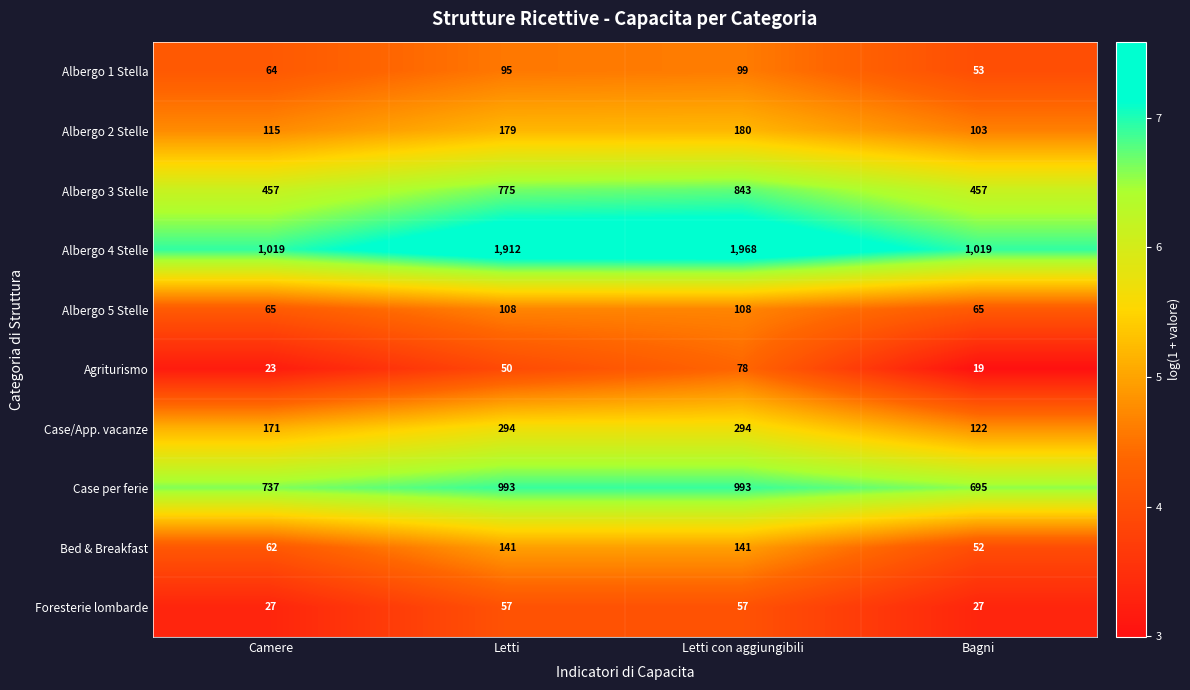

Which category has the highest value across all series?

Letti con aggiungibili